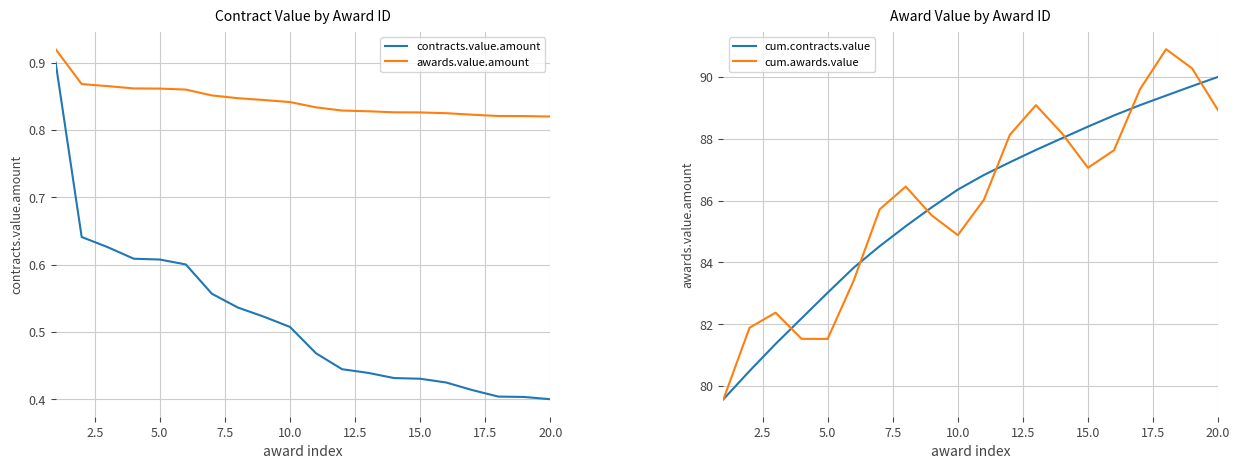

What is the difference between the maximum and minimum values in the awards.value.amount series?

0.1